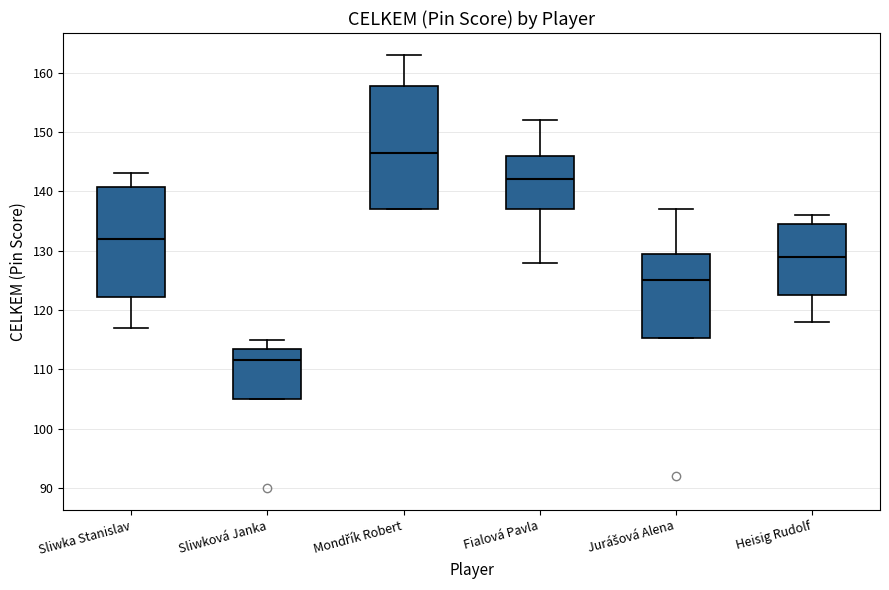

Which box has the lowest median line?

Sliwková Janka